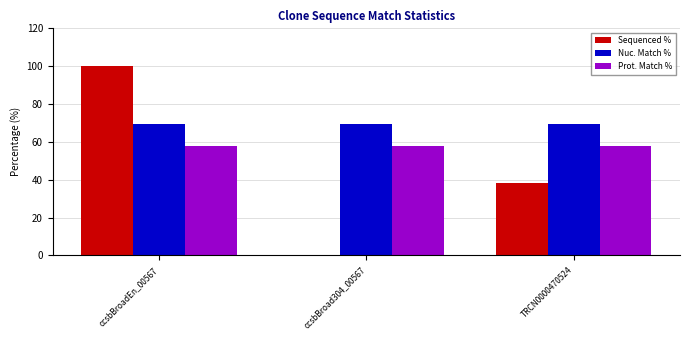

What is the sum of all Nuc. Match % values?

207.6